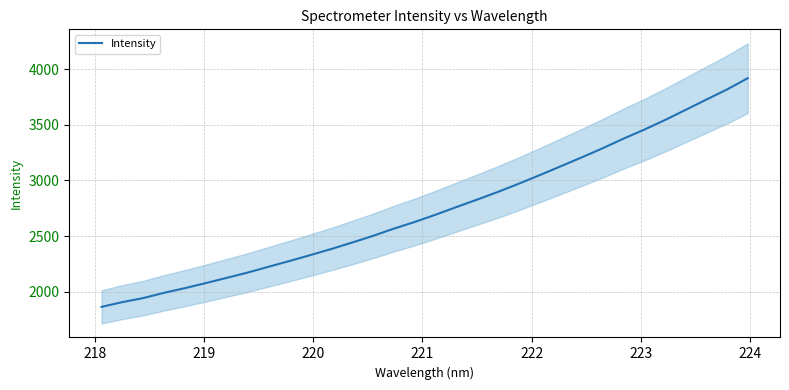

What is the minimum value for Intensity?

1863.7